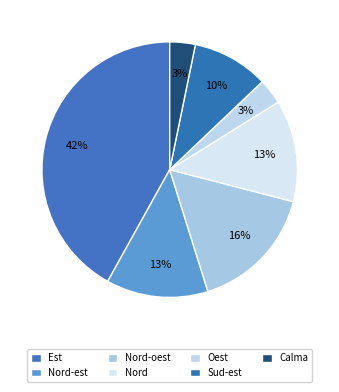

Which category has the biggest portion of the pie?

Est